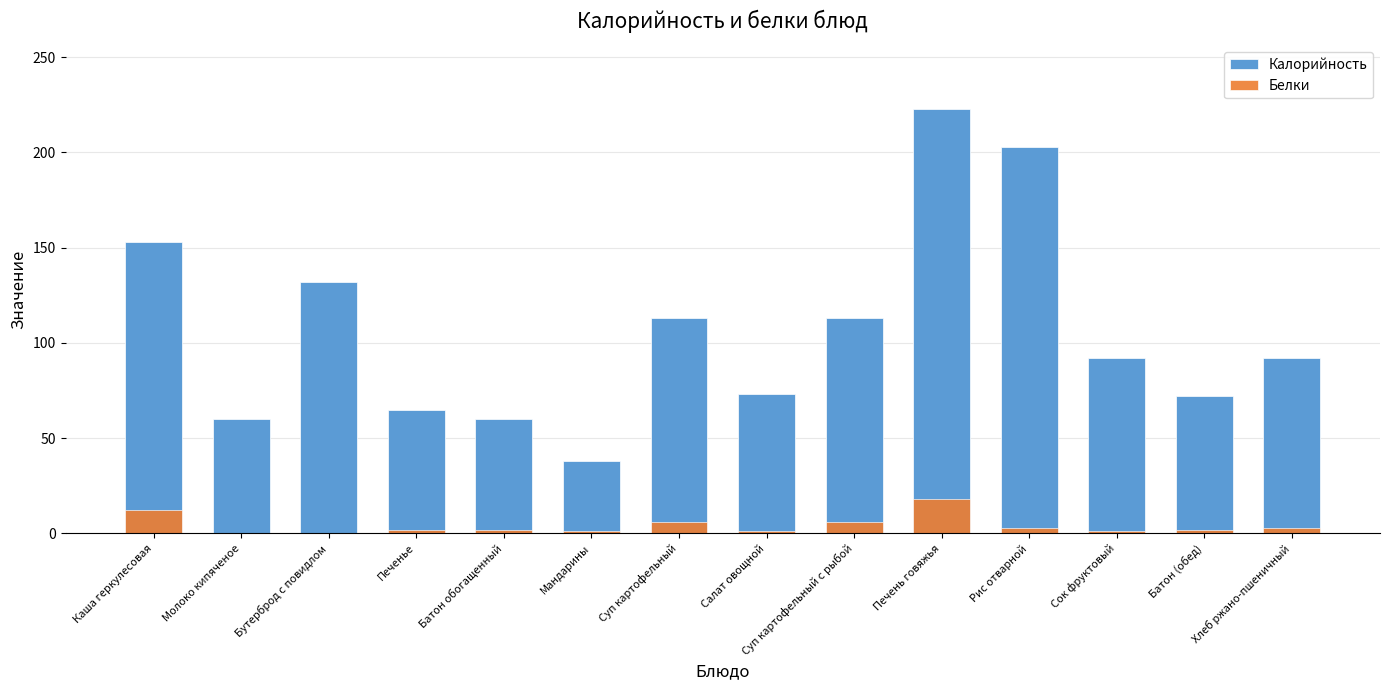

At which category is the sum across all series the highest?

Печень говяжья